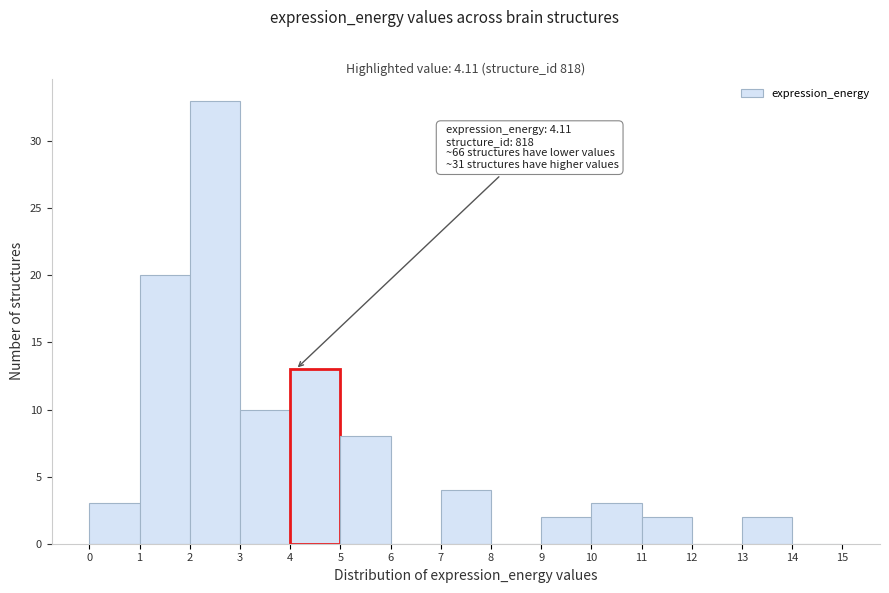

Over which range of the x-axis is the bar tallest?

2 to 3